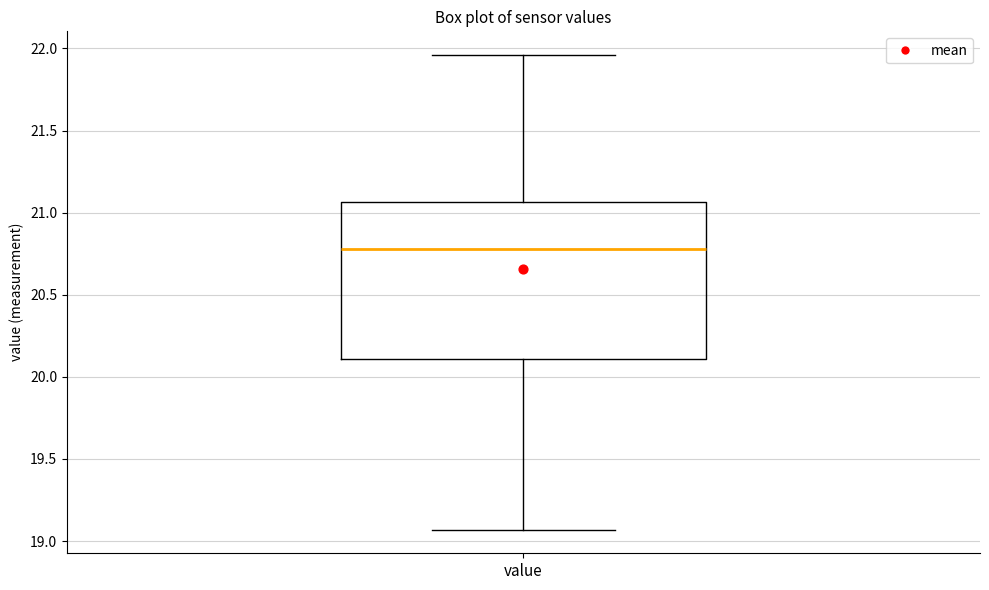

Read this box plot against the y-axis: the position of the median line, the range covered by the box, and the ends of both whiskers. The values are not printed on the chart, so give them approximately, as read against the axis.

median 20.80, box 20.10 to 21.05, whiskers 19.05 to 21.95